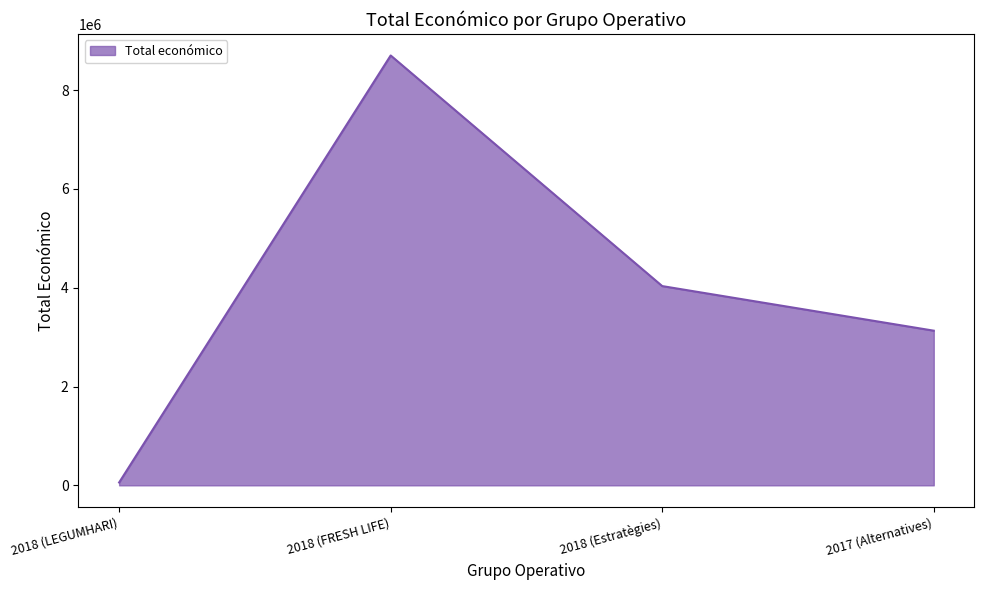

Where is the first local maximum?

2018 (FRESH LIFE)